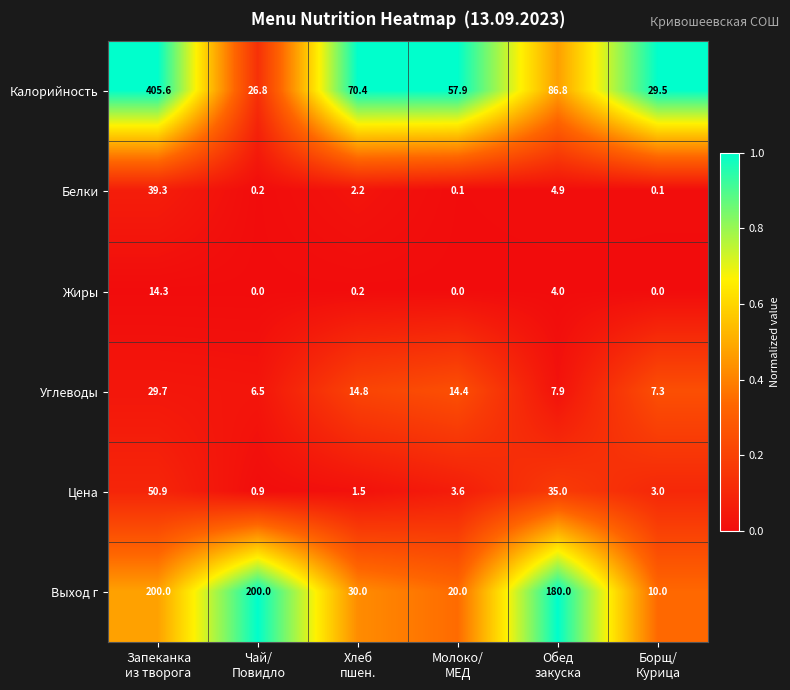

Which category has the highest value across all series?

Запеканка
из творога